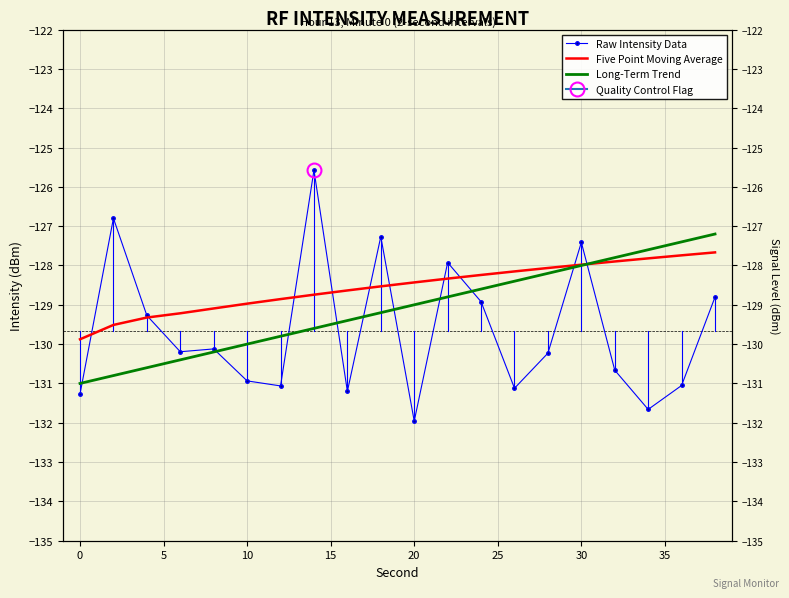

Reading left to right, extract all data points from this chart.

Raw Intensity Data: -131.3	-126.8	-129.3	-130.2	-130.1	-130.9	-131.1	-125.6	-131.2	-127.3	-132.0	-127.9	-128.9	-131.1	-130.2	-127.4	-130.7	-131.7	-131.1	-128.8
Five Point Moving Average: -129.9	-129.5	-129.3	-129.2	-129.1	-129.0	-128.9	-128.7	-128.6	-128.5	-128.4	-128.3	-128.2	-128.2	-128.1	-128.0	-127.9	-127.8	-127.7	-127.7
Long-Term Trend: -131.0	-130.8	-130.6	-130.4	-130.2	-130.0	-129.8	-129.6	-129.4	-129.2	-129.0	-128.8	-128.6	-128.4	-128.2	-128.0	-127.8	-127.6	-127.4	-127.2